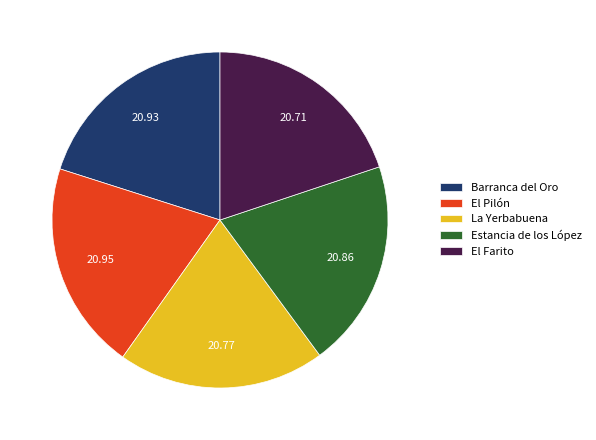

What is the ratio of the value at Estancia de los López to the value at El Pilón?

1.0